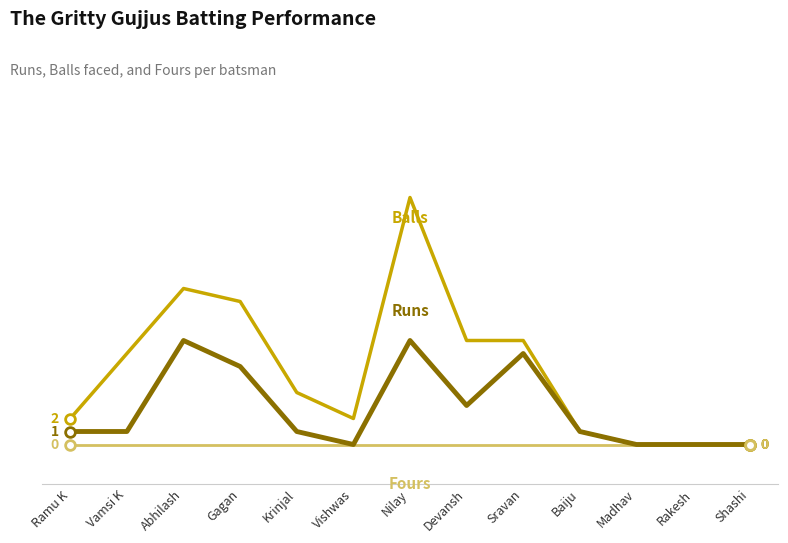

What is the label of the 6th point from the right?

Devansh